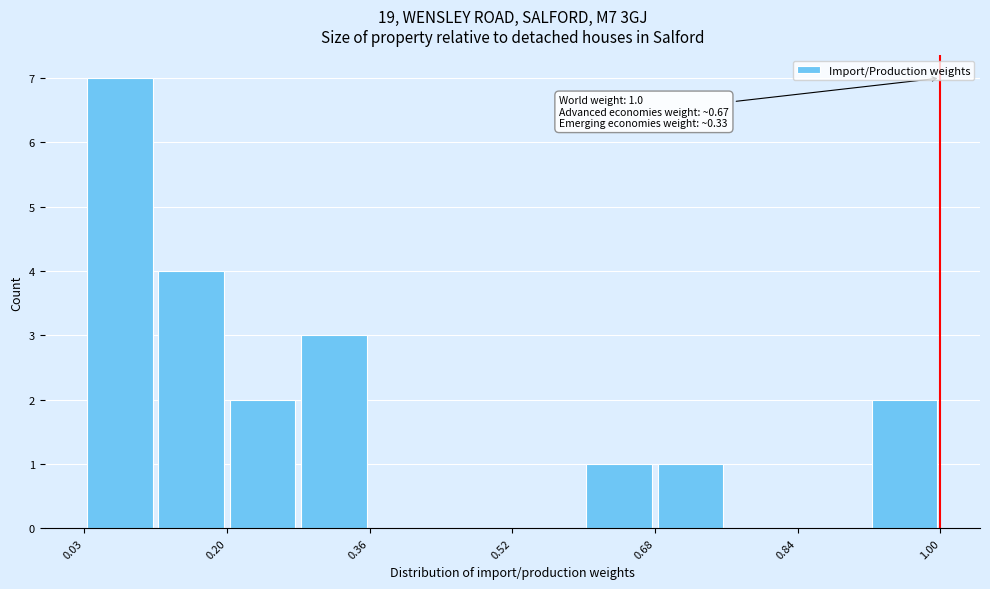

Over which range of the x-axis is the bar tallest?

0.04 to 0.12